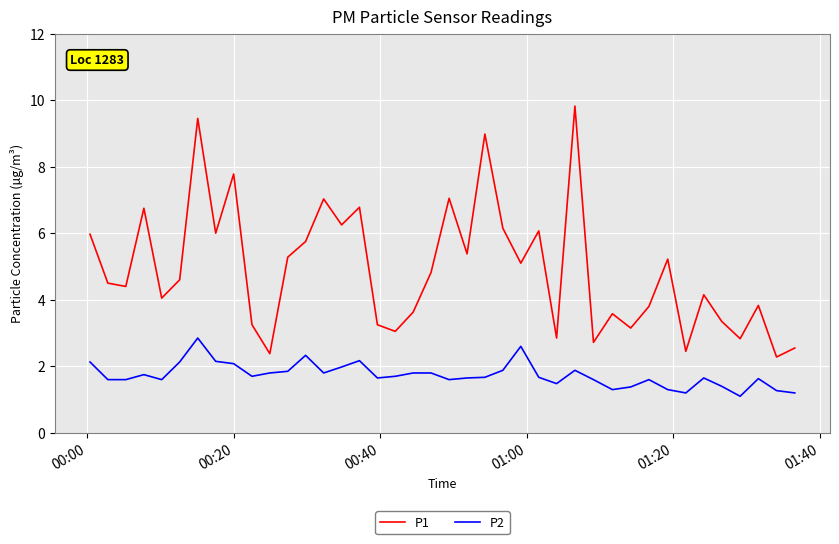

Which series has the largest total across all categories?

P1